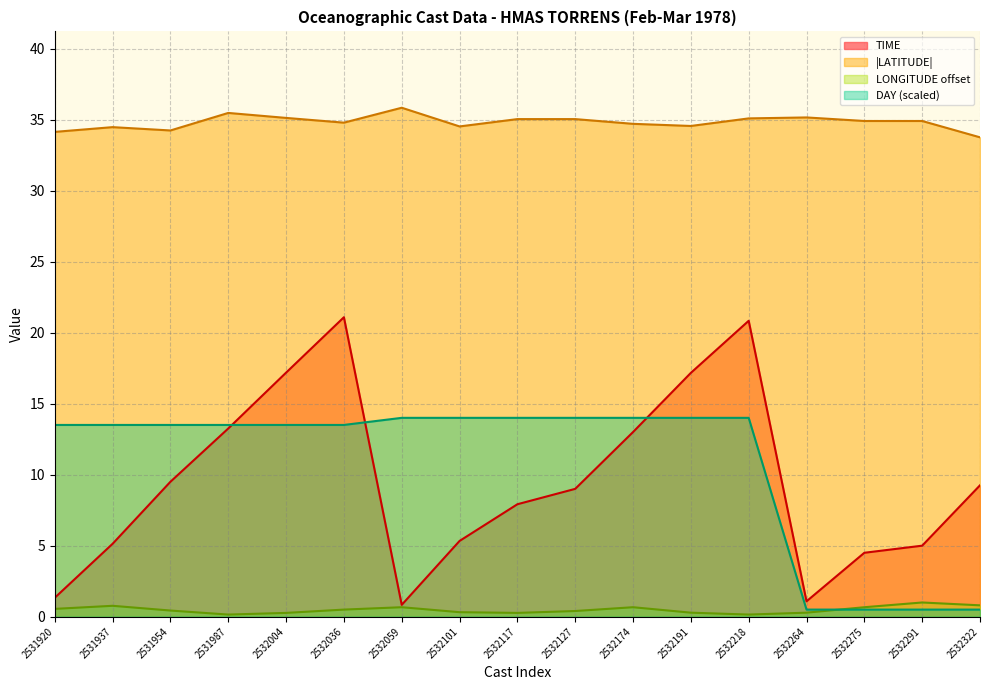

Count the number of categories in the chart.

17